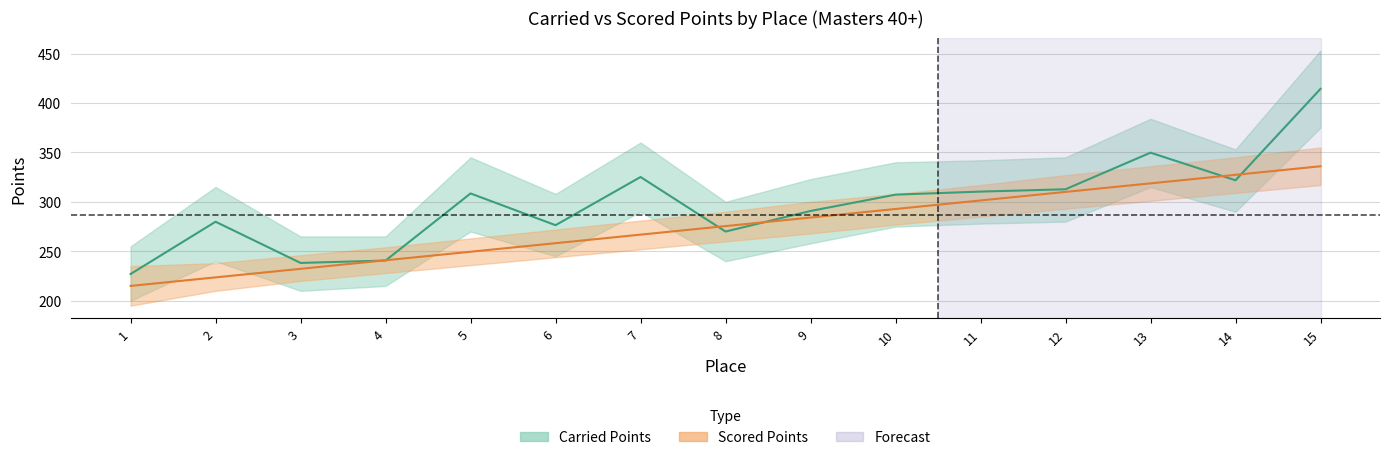

Where is the first local minimum for Carried Points?

3